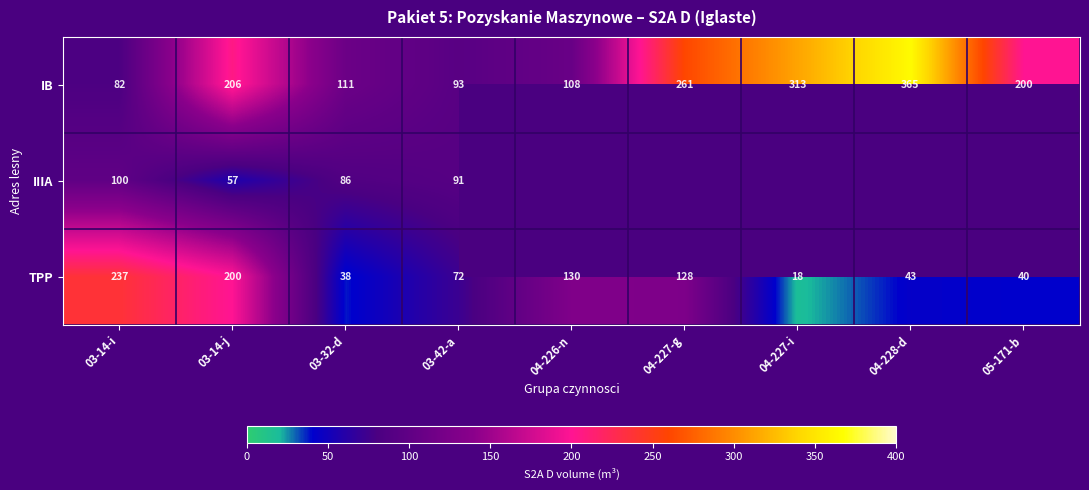

What is the minimum value for IB?

82